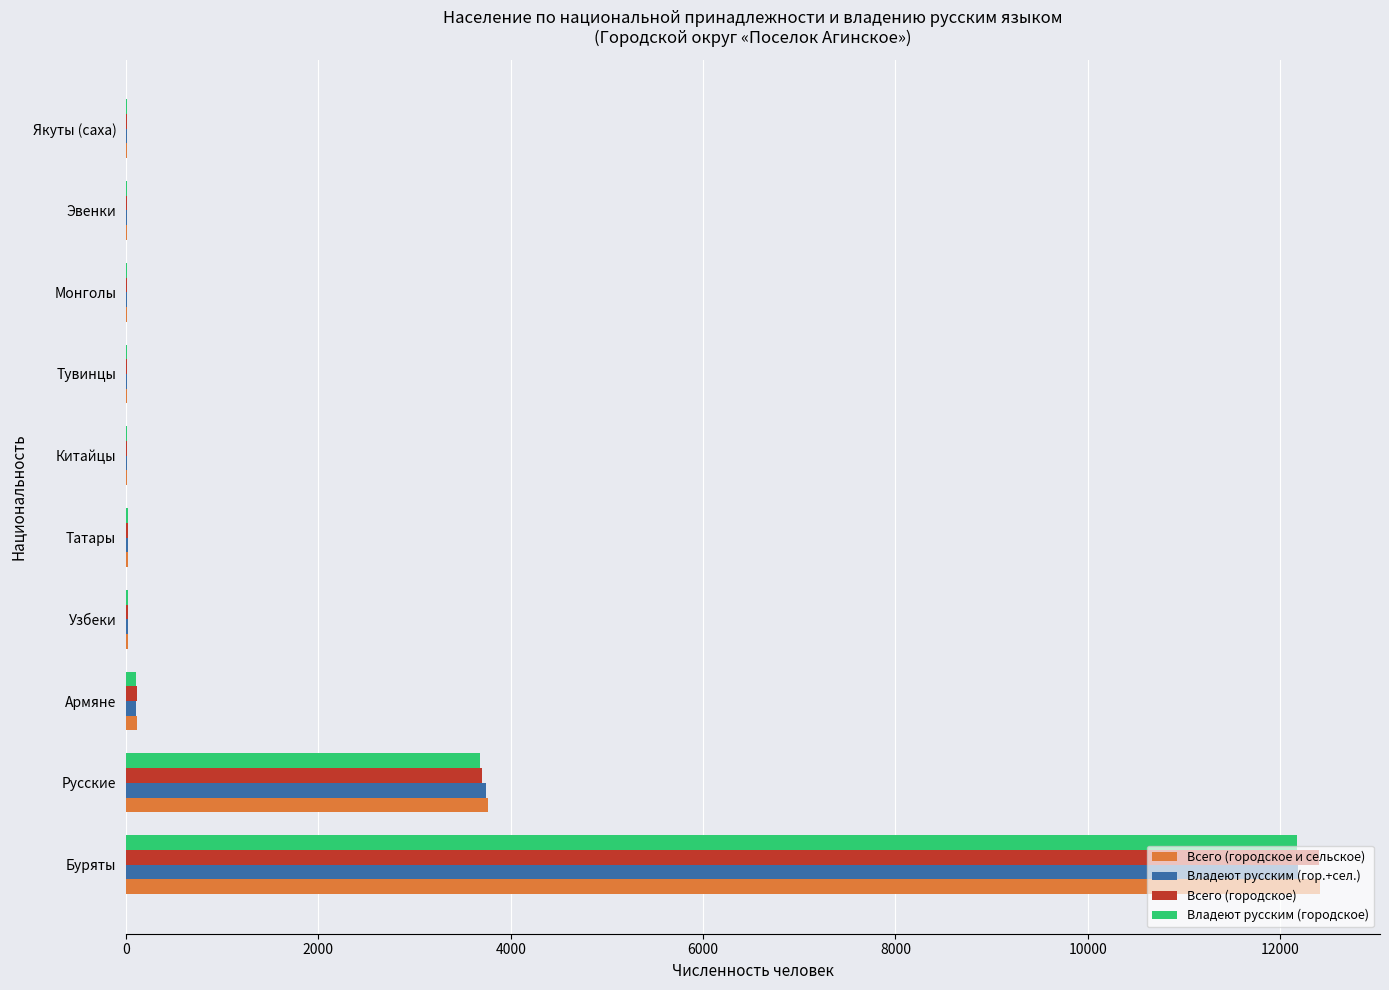

What is the highest value of the Всего (городское и сельское) series?

12417